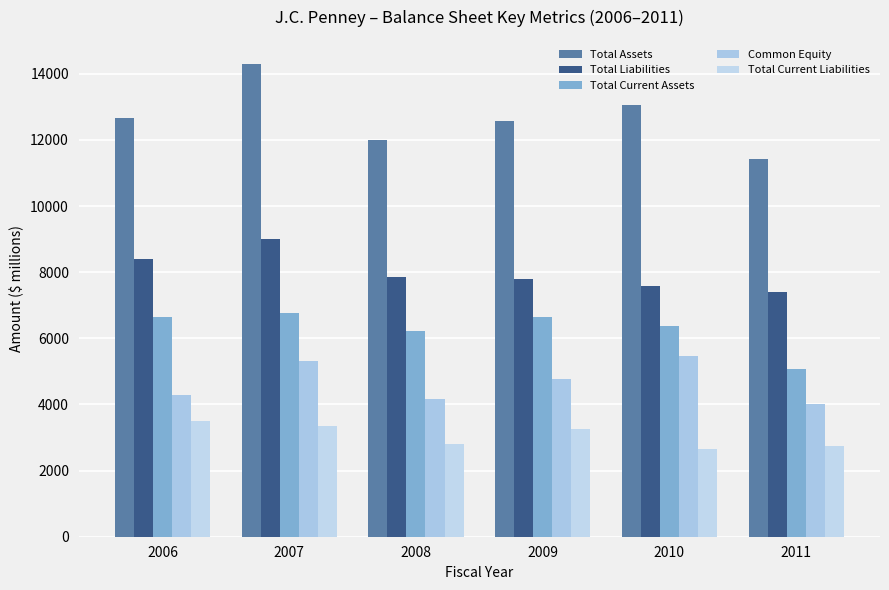

What is the spread (max minus min) of values at 2009?

9332